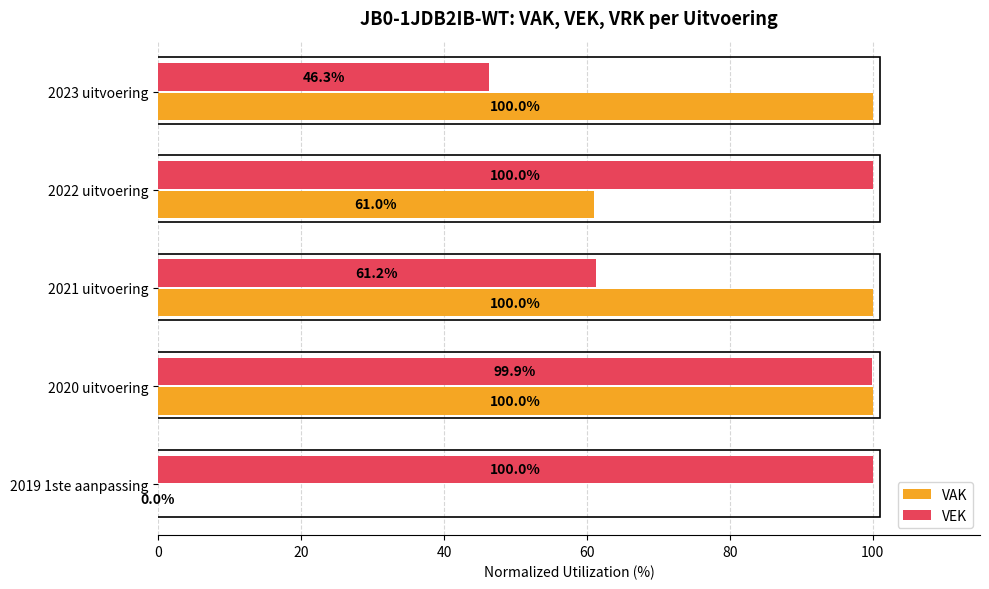

What is the sum of all VAK values?

361.0